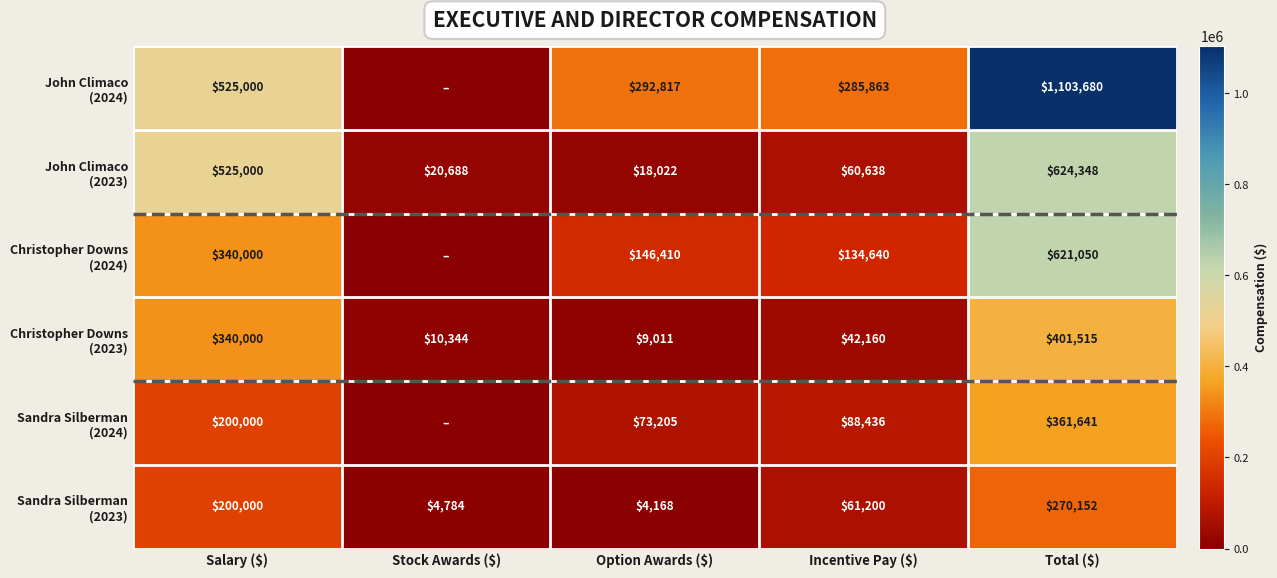

How many data points does each series have?

5